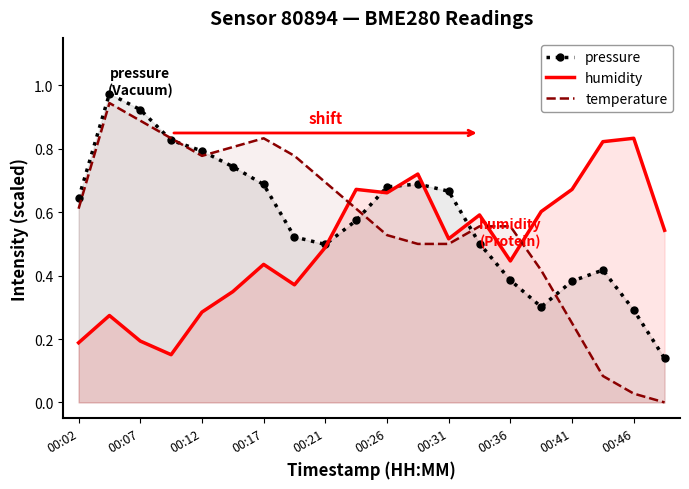

Which series has the widest spread of values?

temperature